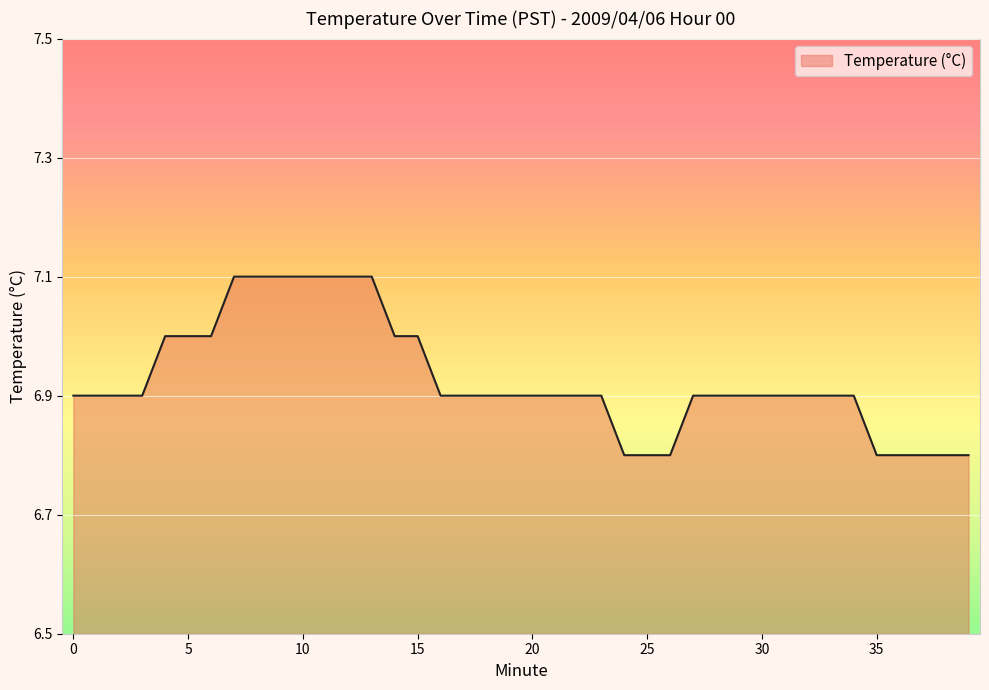

What is the minimum value shown in the chart?

6.8